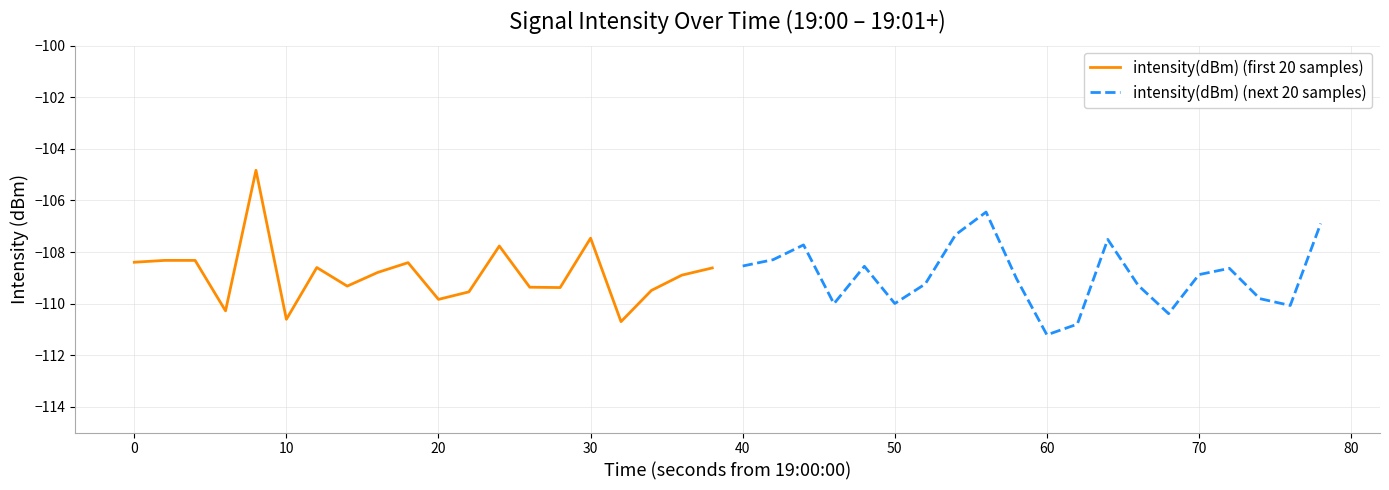

Does the chart have visible grid lines?

Yes